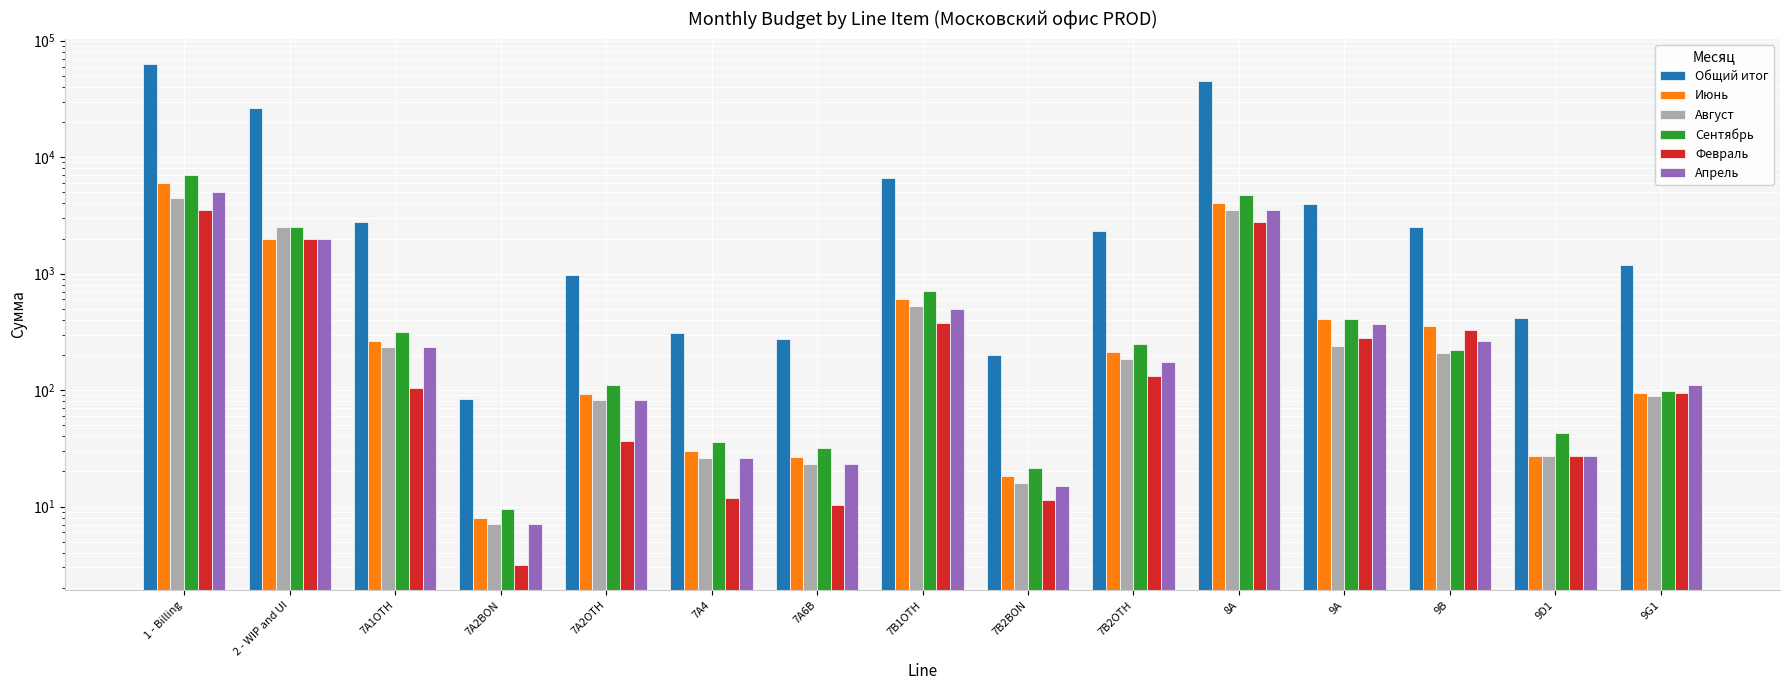

What value does the Август series have at 2 - WIP and UI?

2500.0